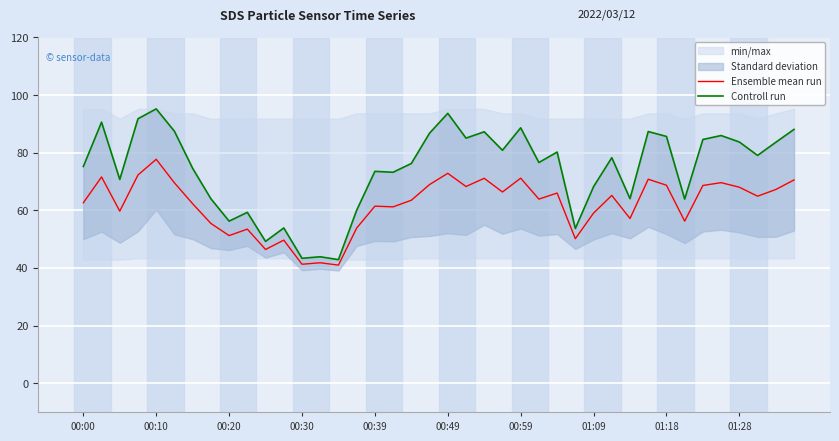

The Ensemble mean run series shows 51.2 at 00:20. True or false?

True